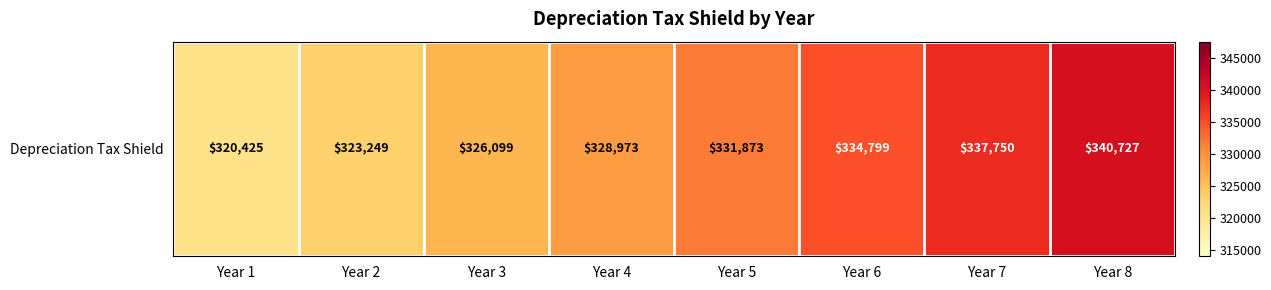

At which label is the value closest to 330575?

Year 5